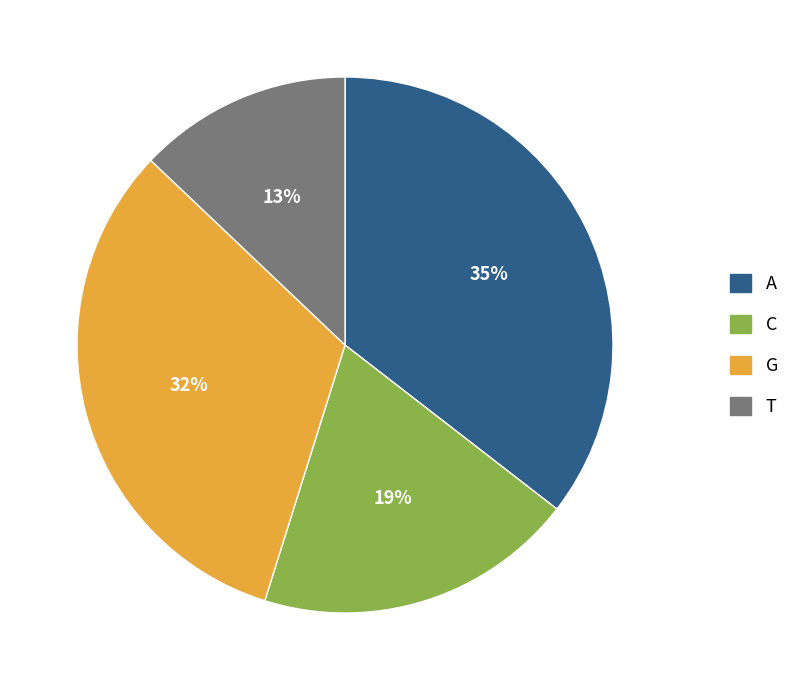

What is the ratio of the value at G to the value at C?

1.7